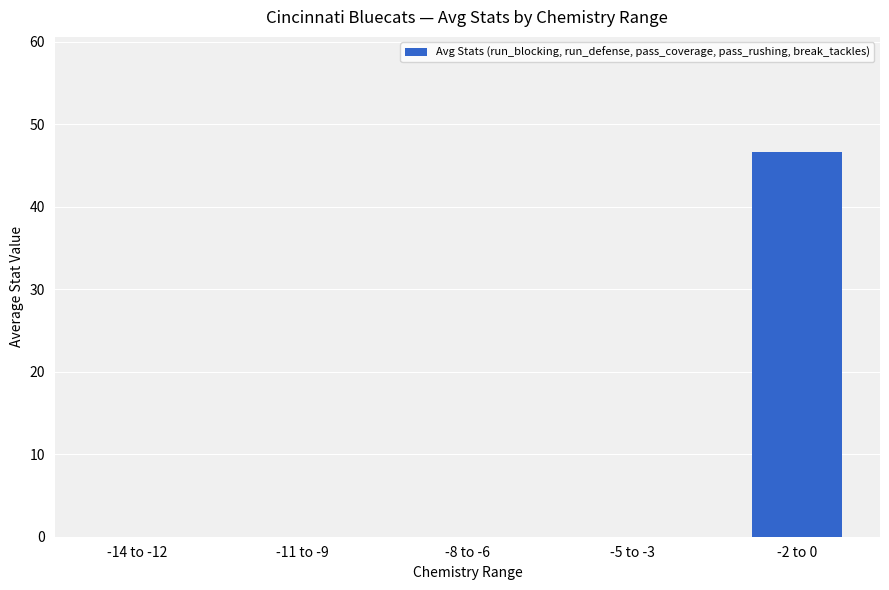

True or false: the data shows 31.6 at -8 to -6.

False